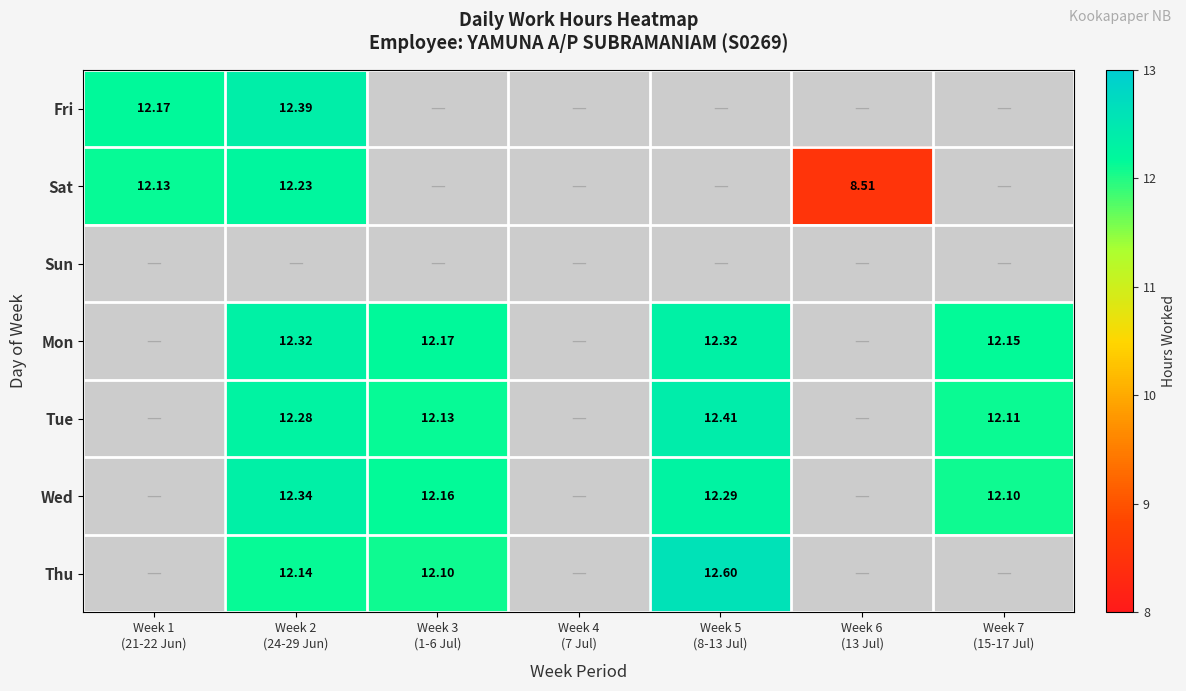

The Thu series shows 12.1 at Week 3 (1-6 Jul). True or false?

True